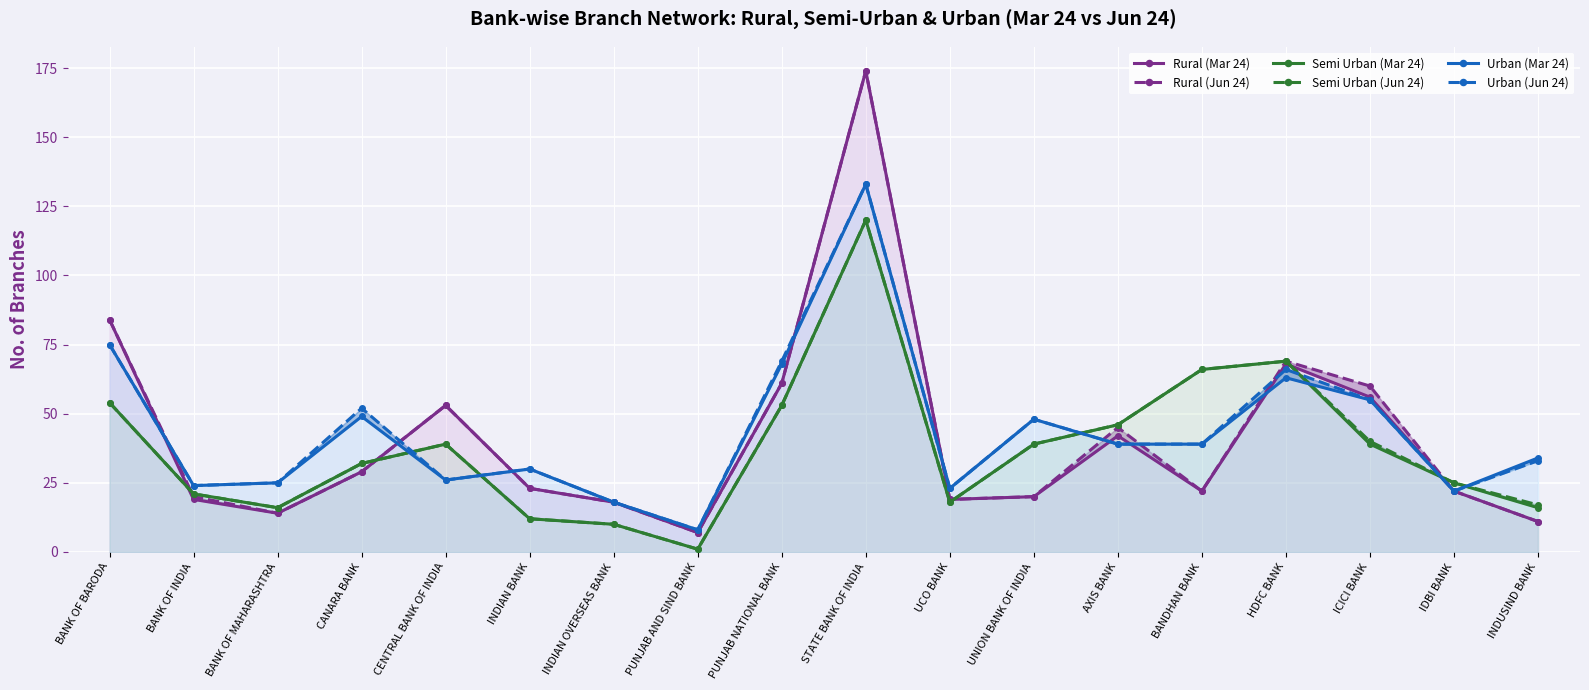

Reading left to right, transcribe all the data shown in this chart.

Rural (Mar 24): 84	19	14	29	53	23	18	7	61	174	19	20	42	22	68	56	22	11
Rural (Jun 24): 84	20	14	29	53	23	18	7	61	174	19	20	45	22	69	60	22	11
Semi Urban (Mar 24): 54	21	16	32	39	12	10	1	53	120	18	39	46	66	69	39	25	16
Semi Urban (Jun 24): 54	21	16	32	39	12	10	1	53	120	18	39	46	66	69	40	25	17
Urban (Mar 24): 75	24	25	49	26	30	18	8	68	133	23	48	39	39	63	55	22	34
Urban (Jun 24): 75	24	25	52	26	30	18	8	69	133	23	48	39	39	66	55	22	33